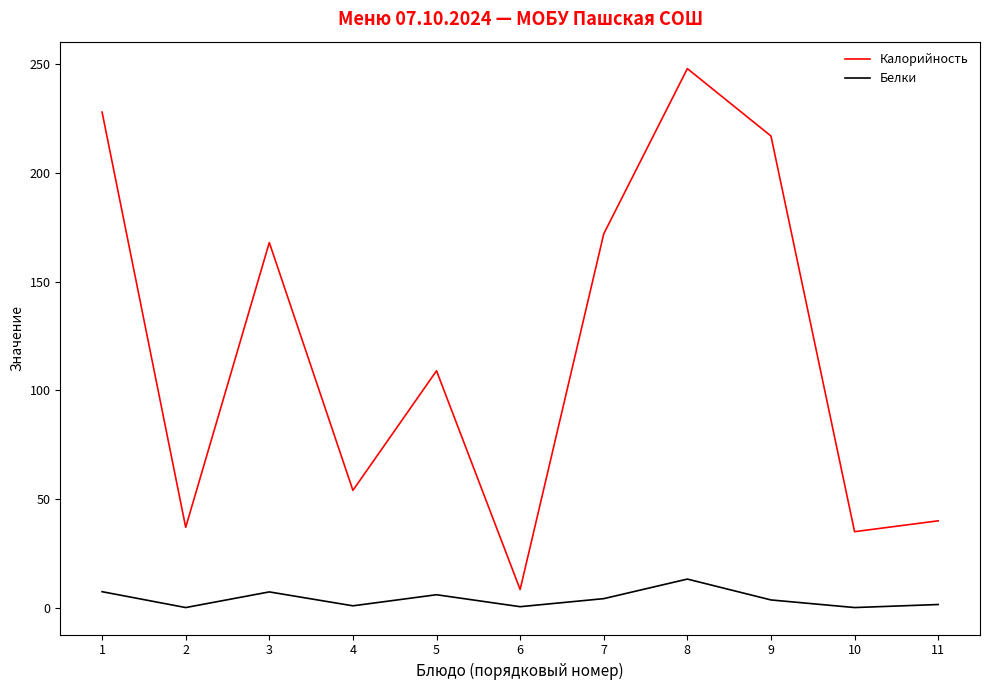

Rank the series by their maximum value, from highest to lowest.

Калорийность, Белки